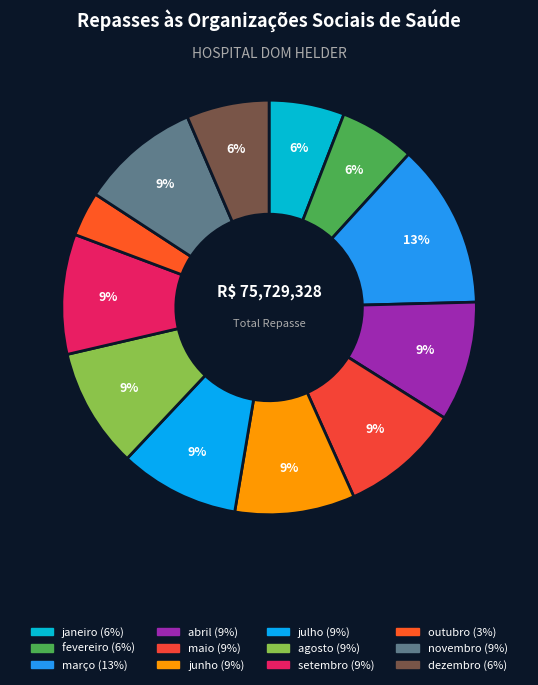

Which has a higher value, agosto or junho?

agosto